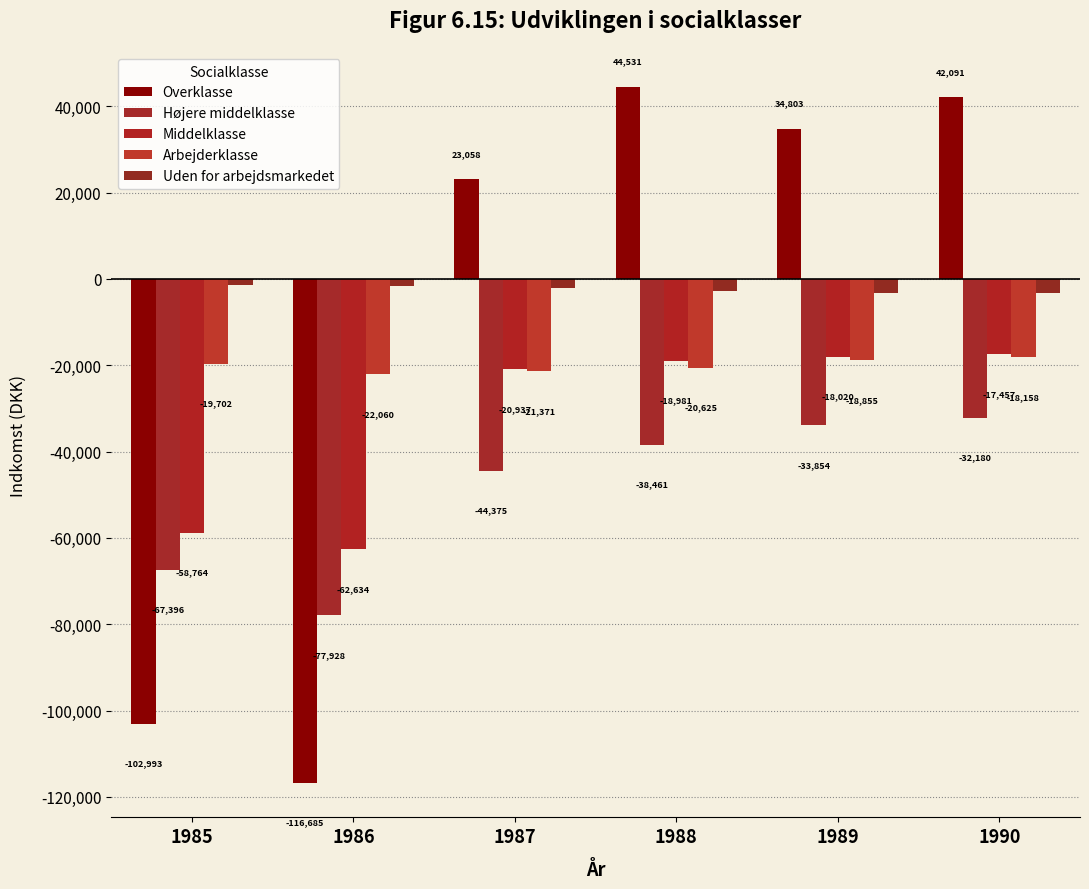

Rank the categories by Middelklasse value from highest to lowest.

1990, 1989, 1988, 1987, 1985, 1986